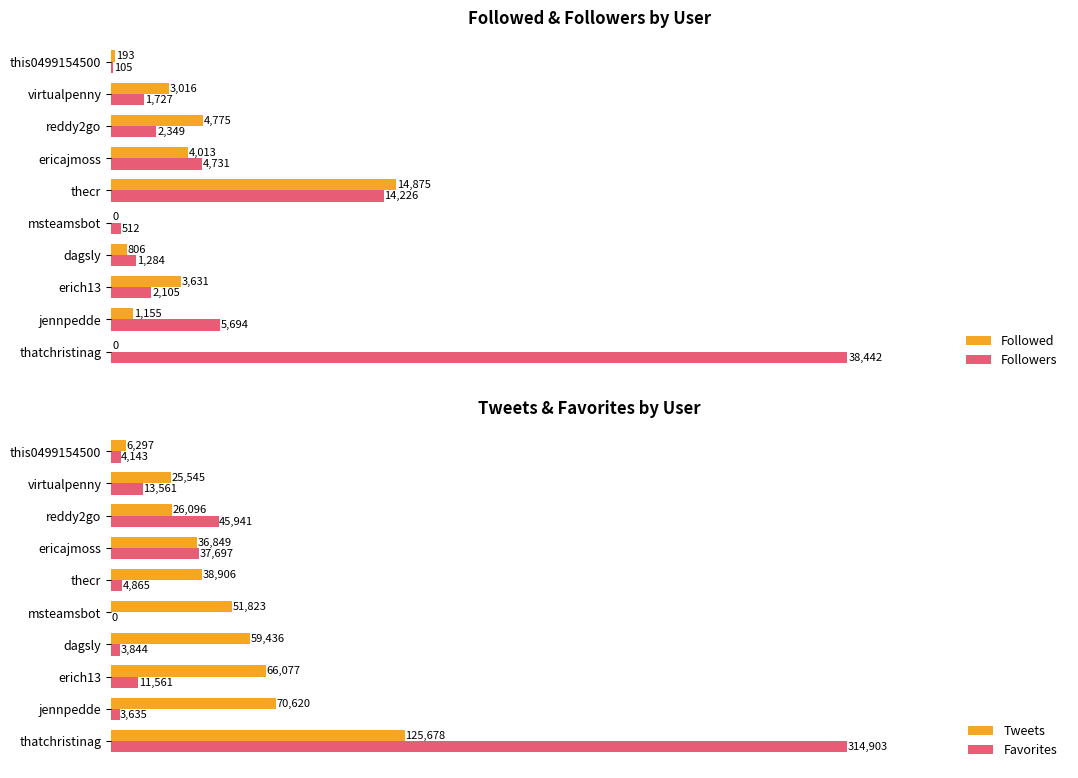

At which label does Followers reach its peak?

thatchristinag